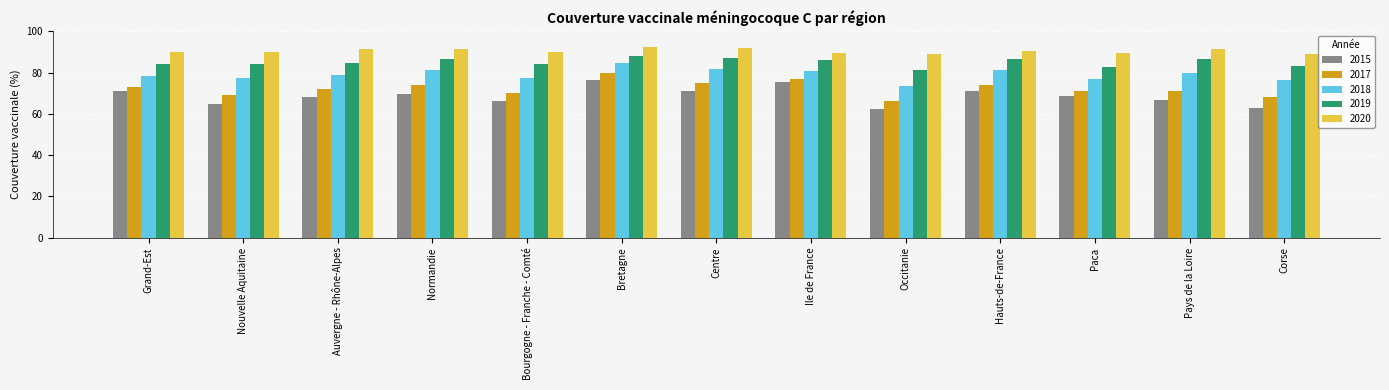

What is the lowest value of the 2018 series?

73.5